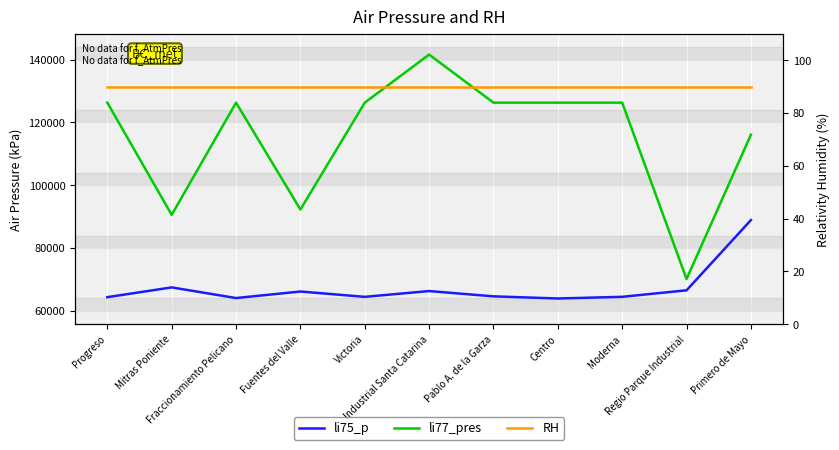

How many lines are shown in the chart?

3